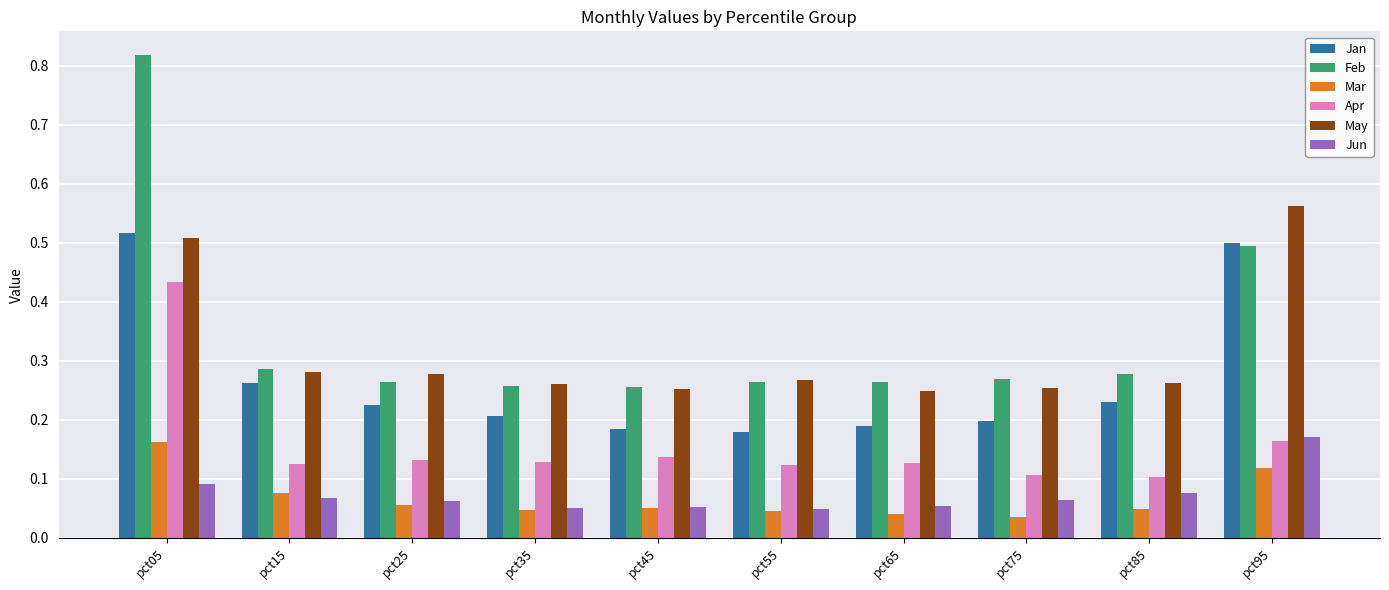

Count the Apr values in the range 0 to 1.

10